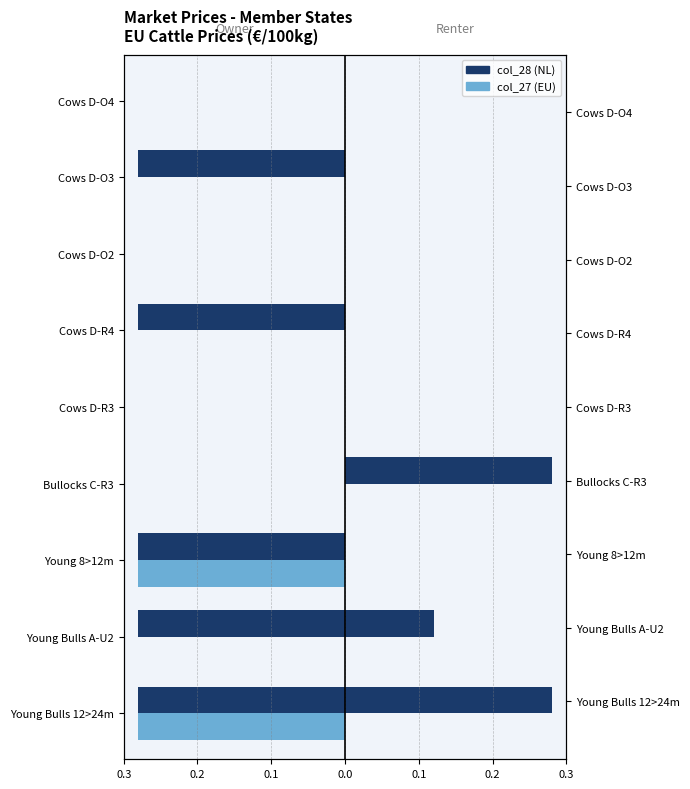

List the series in order of their overall mean, lowest first.

col_28 (NL), col_27 (EU)